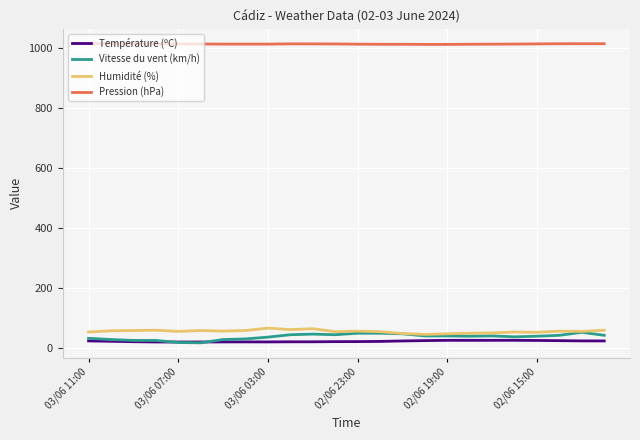

What is the highest value of the Vitesse du vent (km/h) series?

53.0